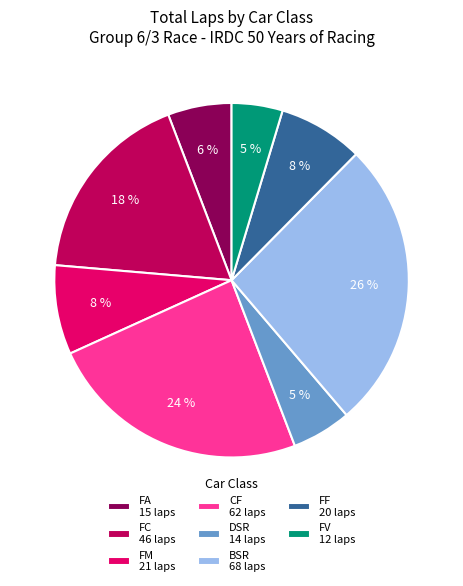

To the nearest percent, what is the difference between the FV 12 laps and FM 21 laps slice percentages?

3%